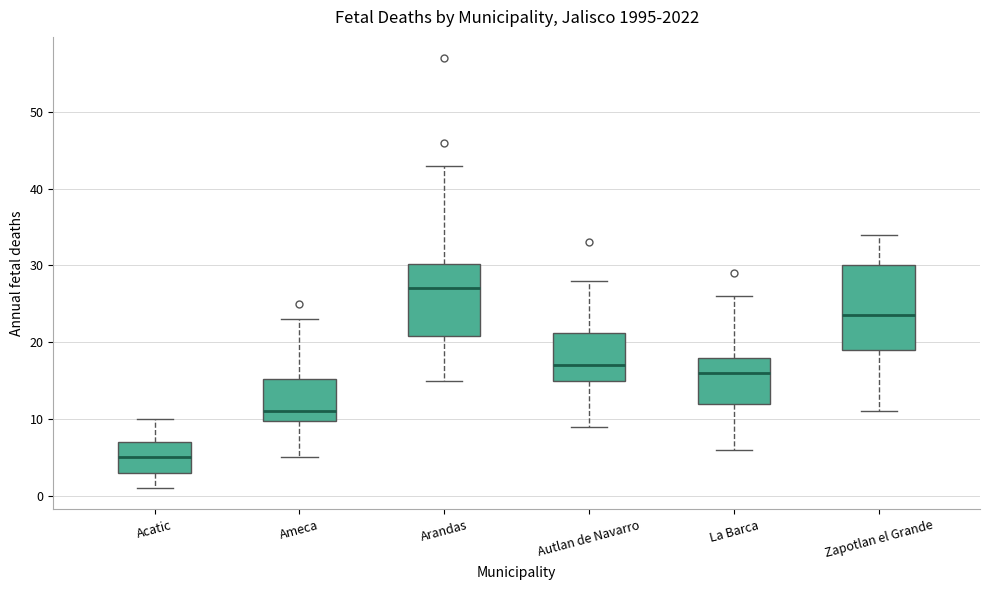

Comparing the boxes themselves (not the whiskers), which one is the tallest?

Zapotlan el Grande